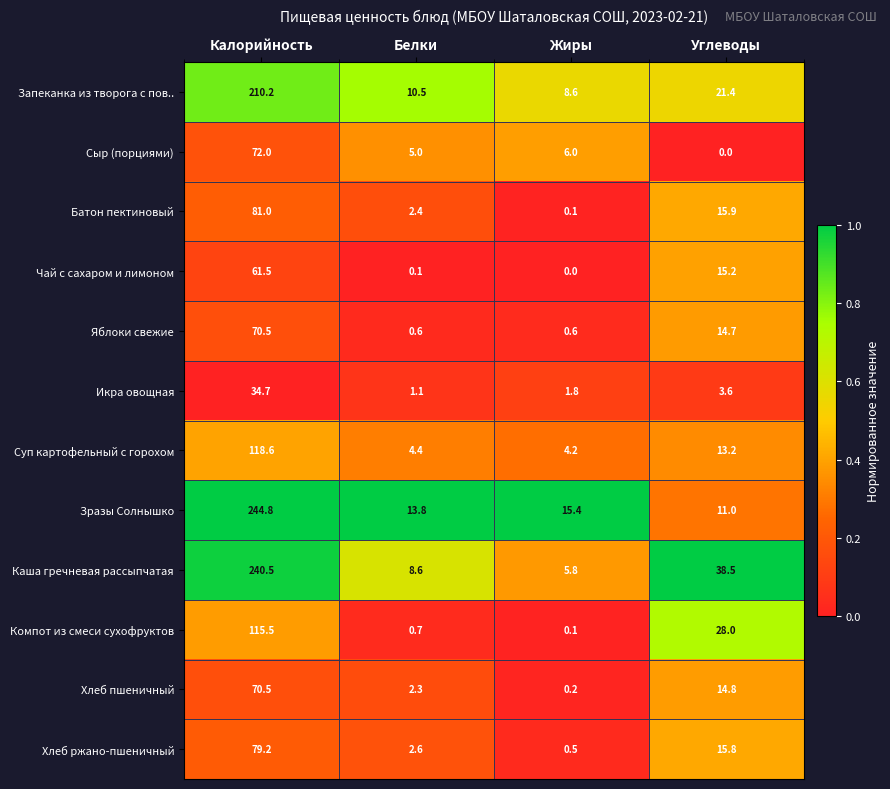

How many values in the Хлеб пшеничный series are below 14?

2